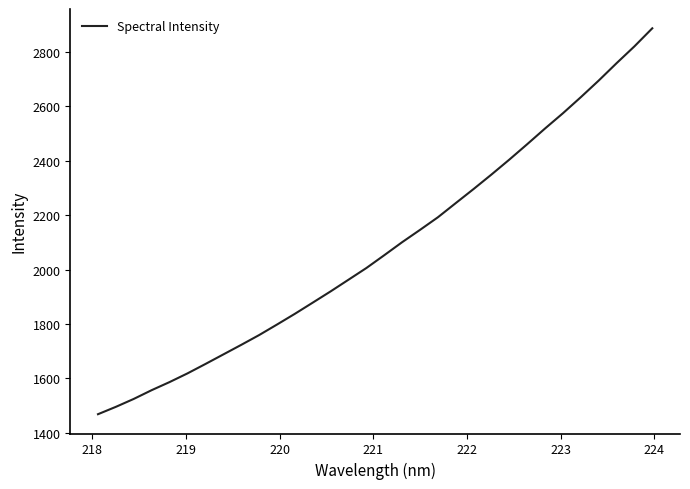

Does the chart display data point markers on the line(s)?

No